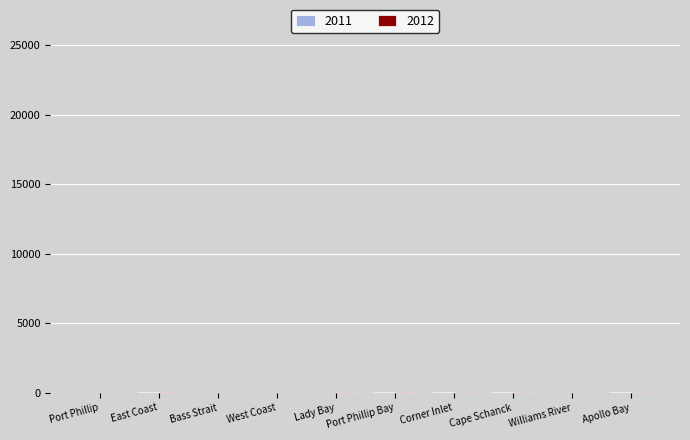

How many distinct data groups are displayed?

2